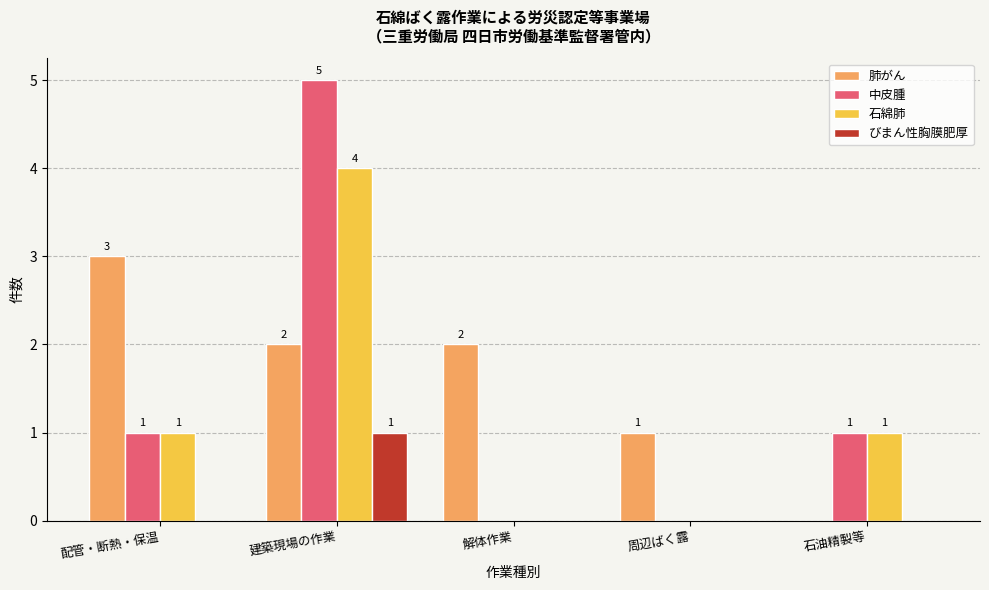

Is the value of 肺がん at 解体作業 greater than the value of 中皮腫 at 周辺ばく露?

Yes